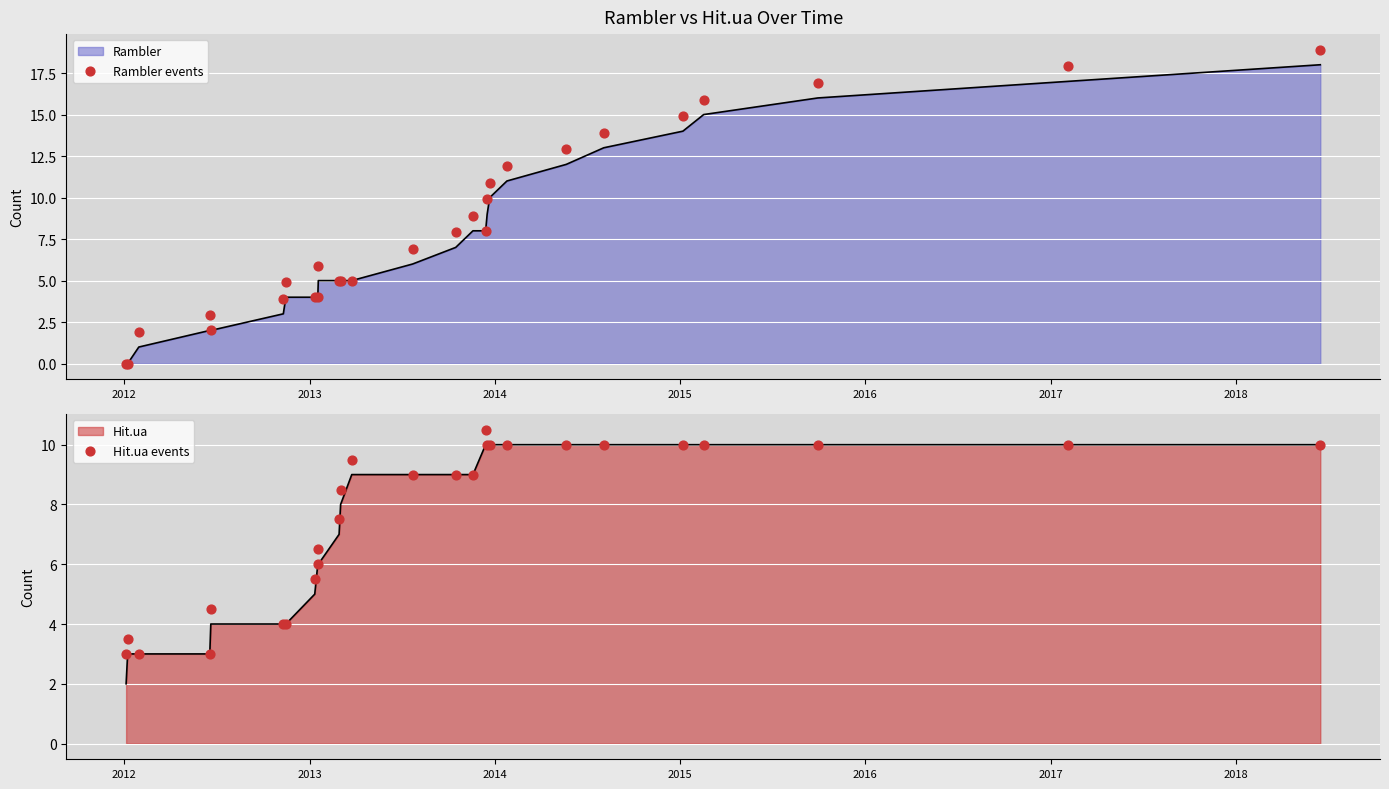

Which series reaches the minimum Y coordinate?

Rambler events